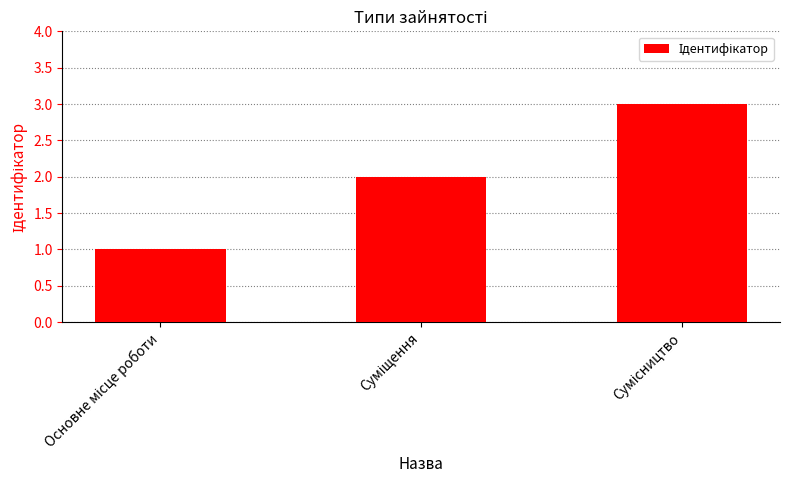

Are the bars horizontal?

No